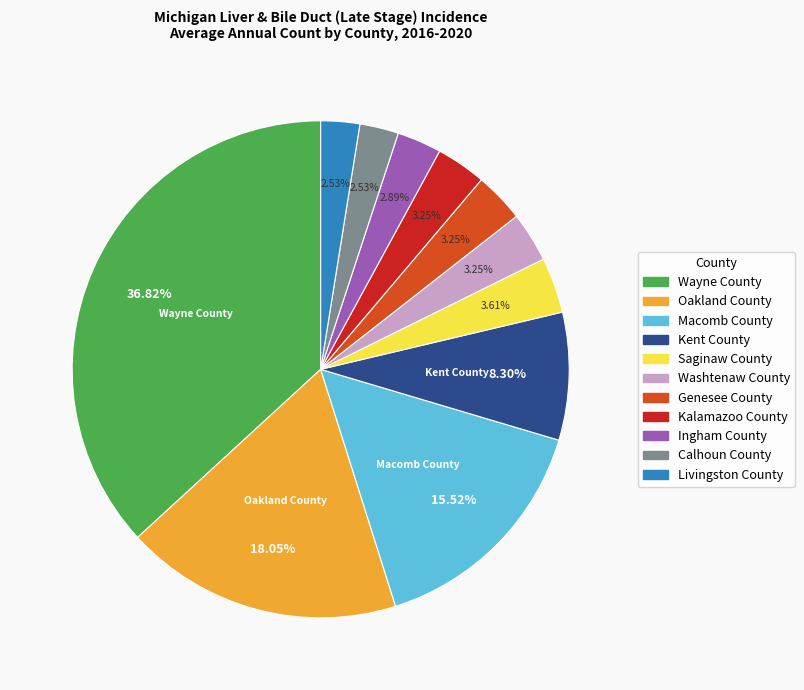

Approximately how many times larger is the value at Calhoun County compared to Genesee County?

0.8